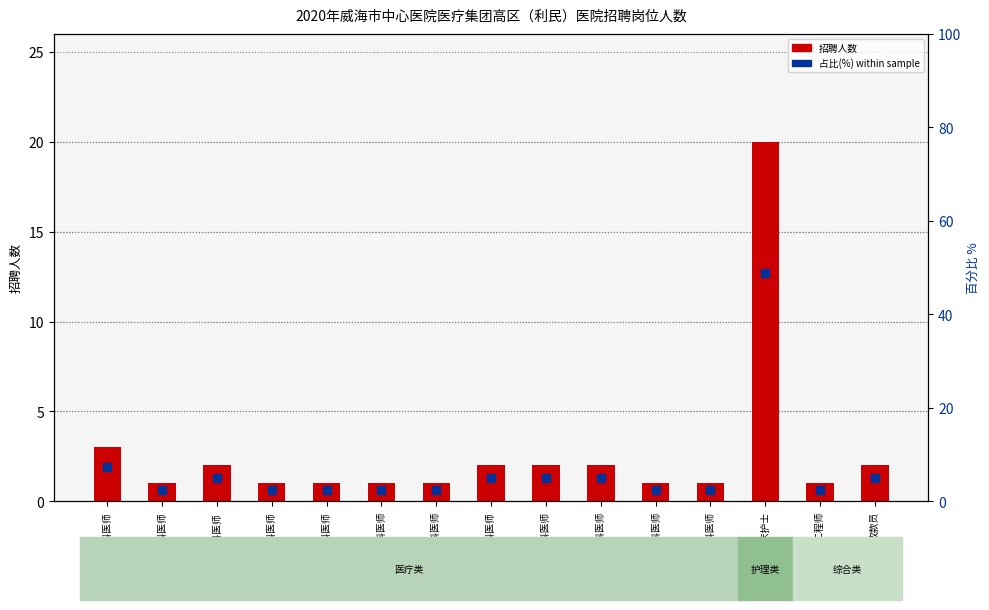

At how many categories does at least one series exceed 17?

1